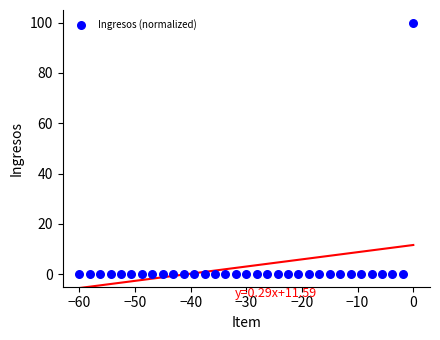

What is the range of Y values (max minus min)?

100